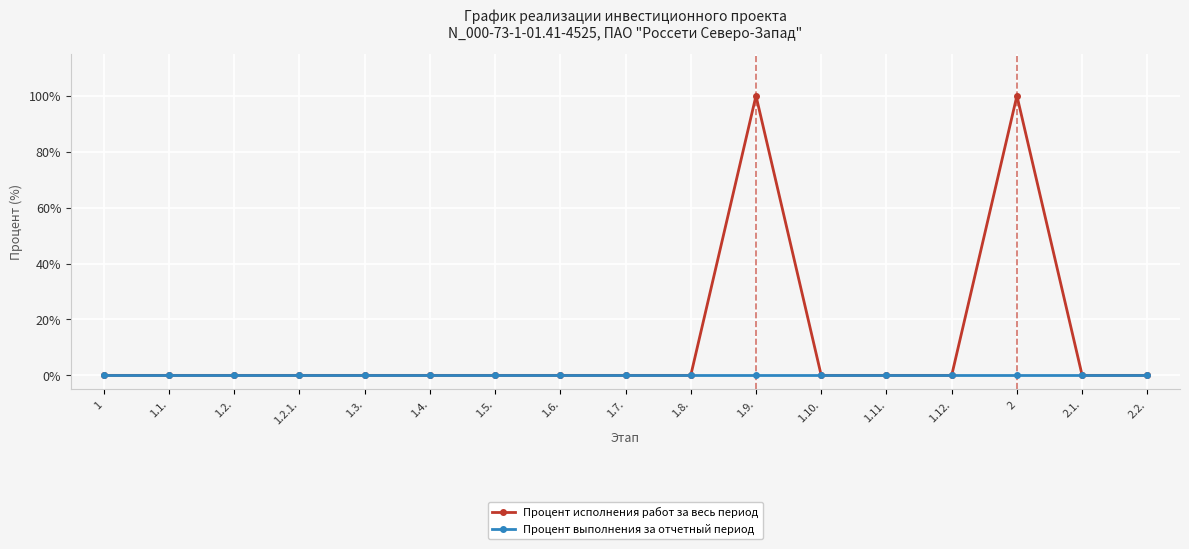

List the series in order of their peak value, highest first.

Процент исполнения работ за весь период, Процент выполнения за отчетный период